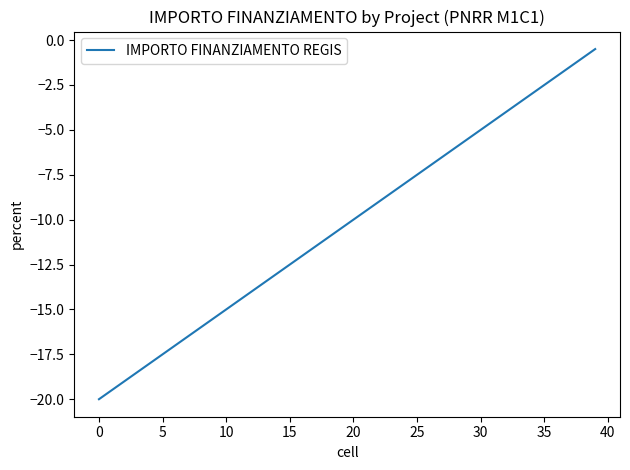

What is the smallest value displayed?

-20.0